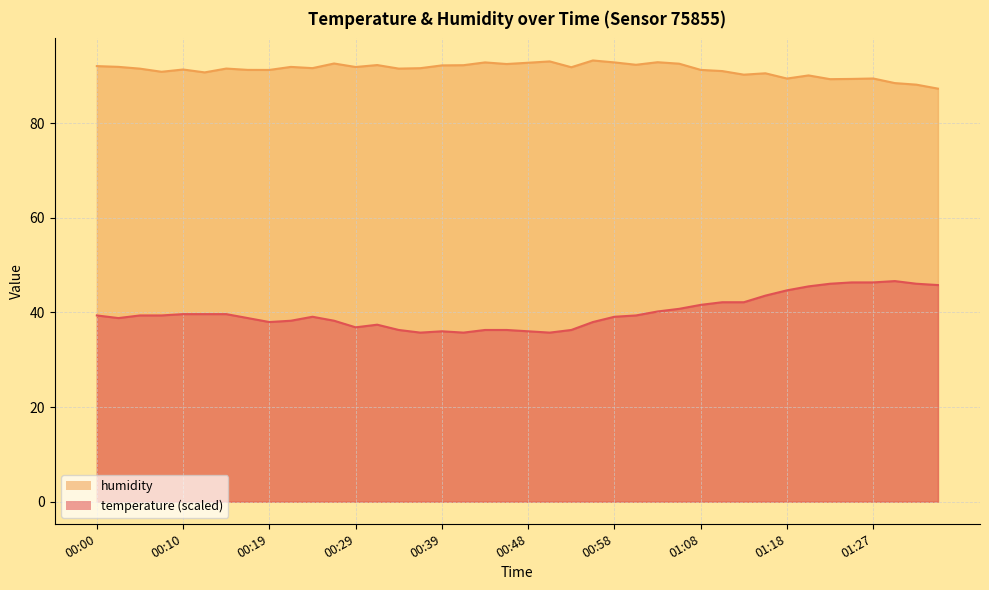

Which series has the largest total across all categories?

humidity